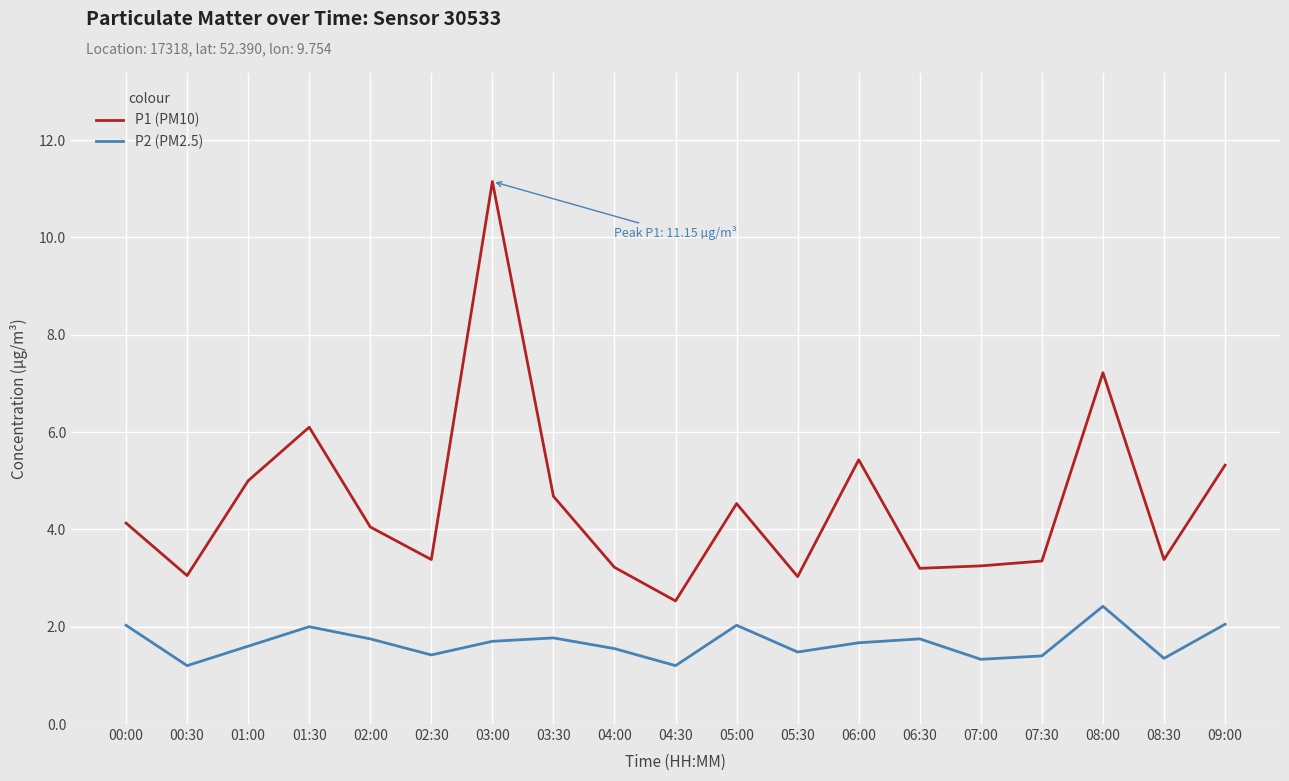

Which label corresponds to the largest value in the chart?

03:00